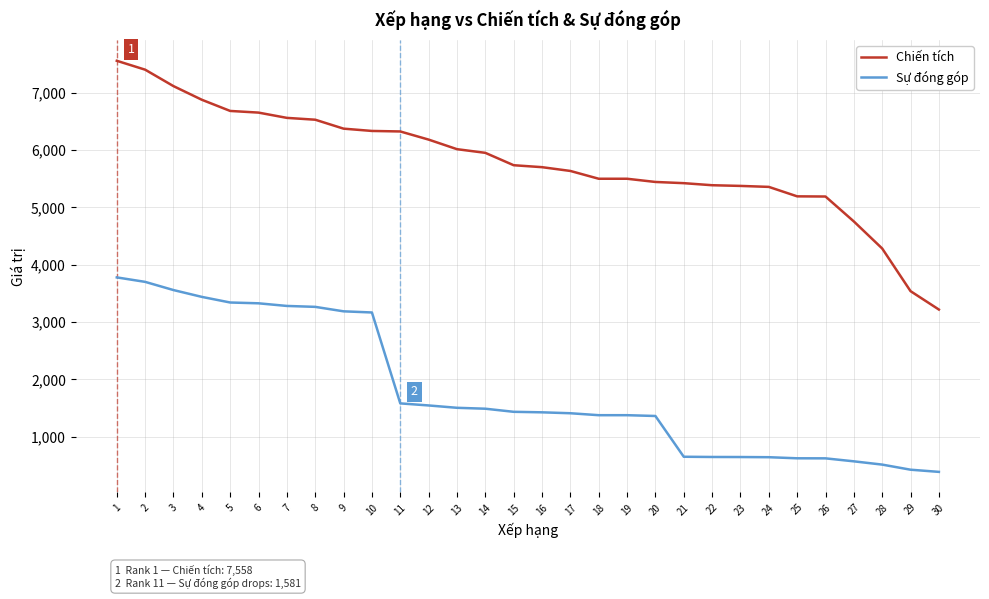

Rank the series by their maximum value, from lowest to highest.

Sự đóng góp, Chiến tích